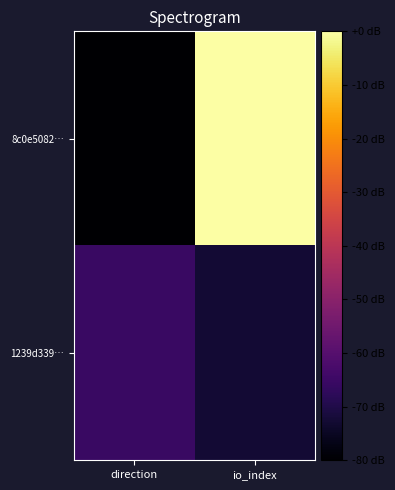

Reading left to right, list all the values displayed in this chart.

8c0e5082…: direction=-80.0	io_index=0.0
1239d339…: direction=-65.5	io_index=-72.7